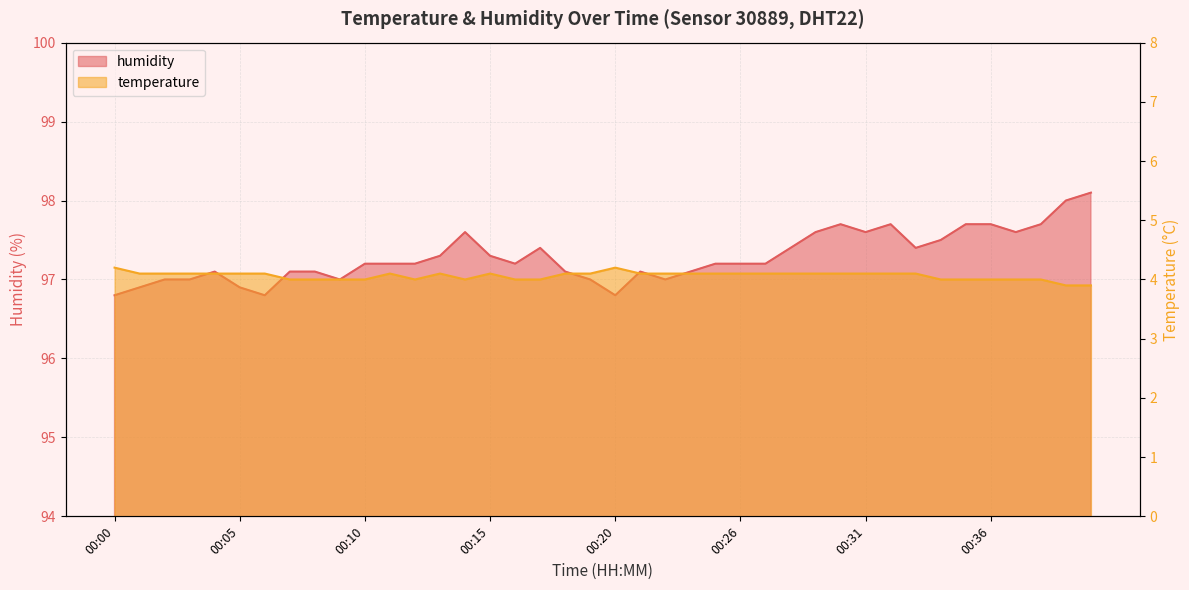

What is the value of the temperature point at the 6th from the left?

4.1